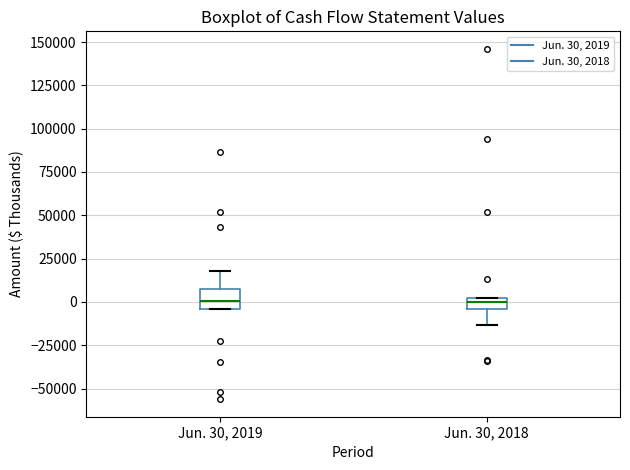

Where does the upper whisker of the box for Jun. 30, 2019 end on the y-axis? The values are not printed on the chart, so give them approximately, as read against the axis.

20000